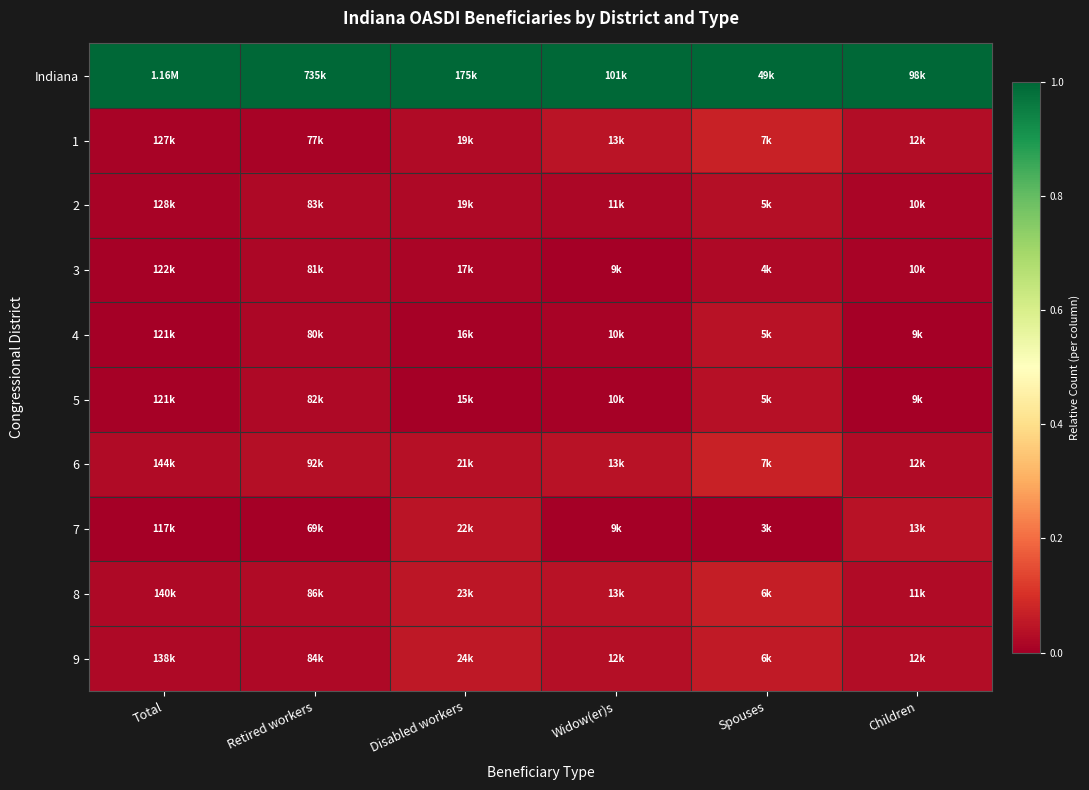

At which category is the sum across all series the highest?

Spouses